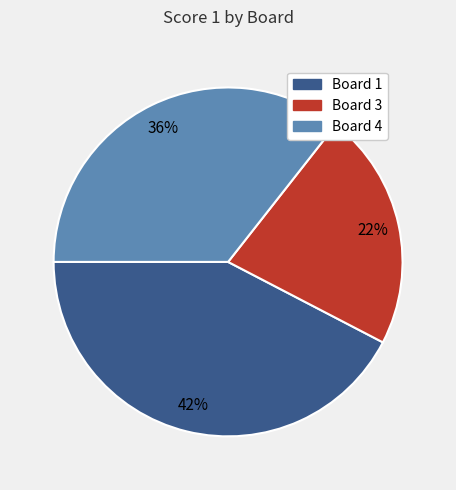

To the nearest percent, what is the difference between the Board 4 and Board 3 slice percentages?

14%